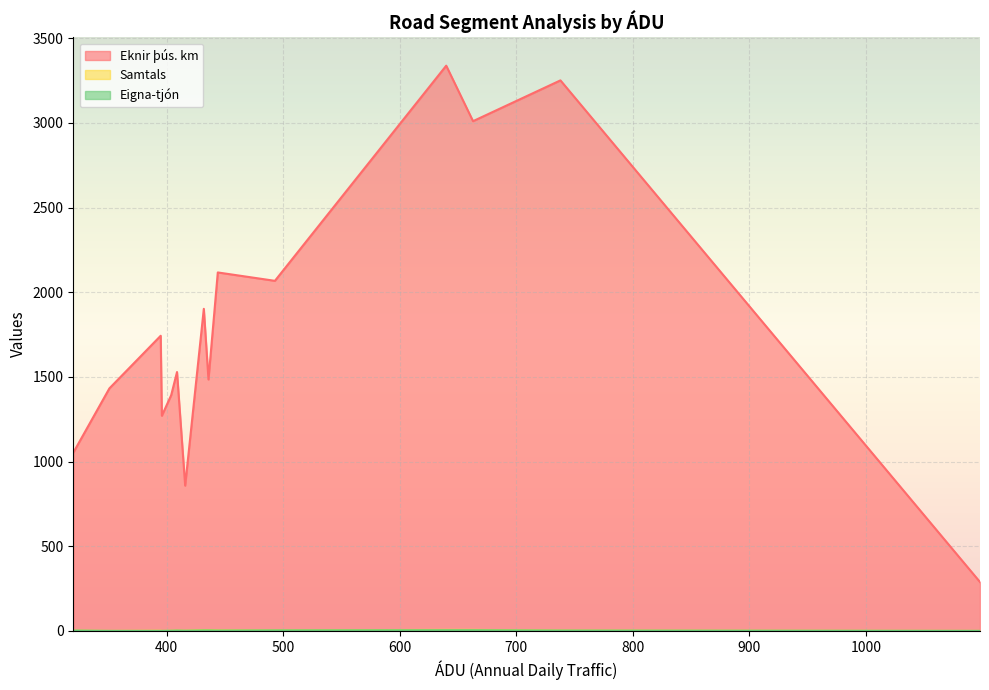

Which series has the largest total across all categories?

Eknir þús. km